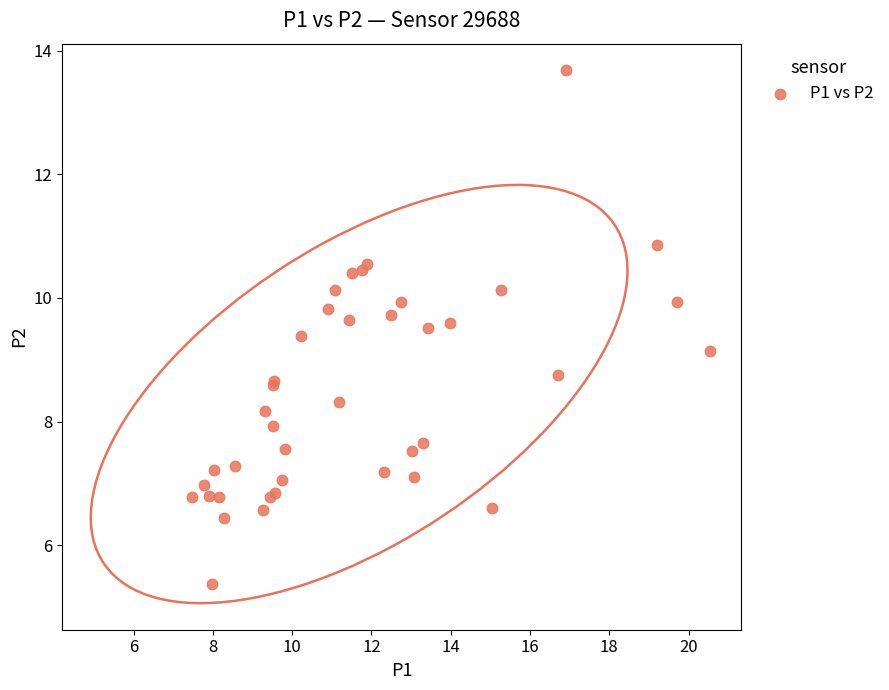

What Y value in the scatter plot is closest to 9?

9.2